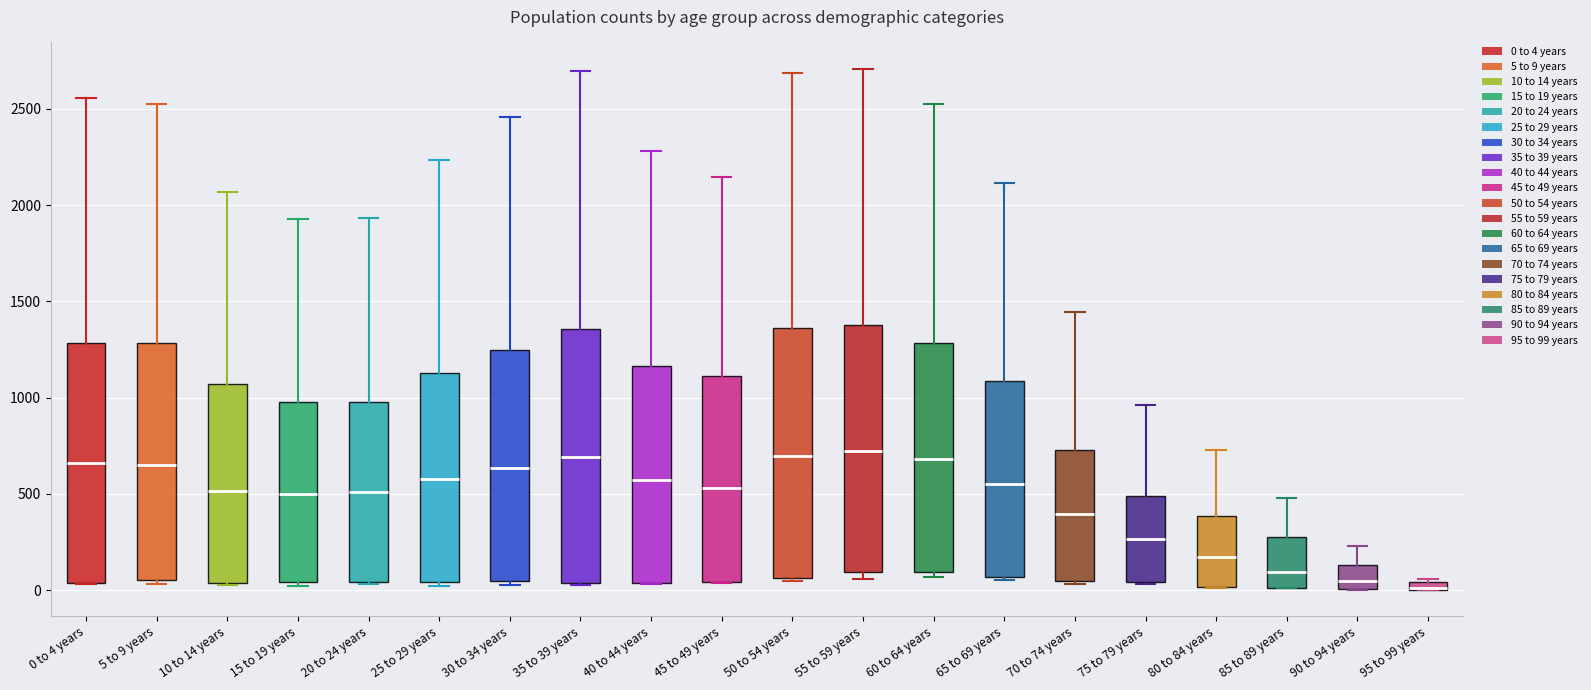

Where does the upper whisker of the box for 75 to 79 years end on the y-axis? The values are not printed on the chart, so give them approximately, as read against the axis.

950